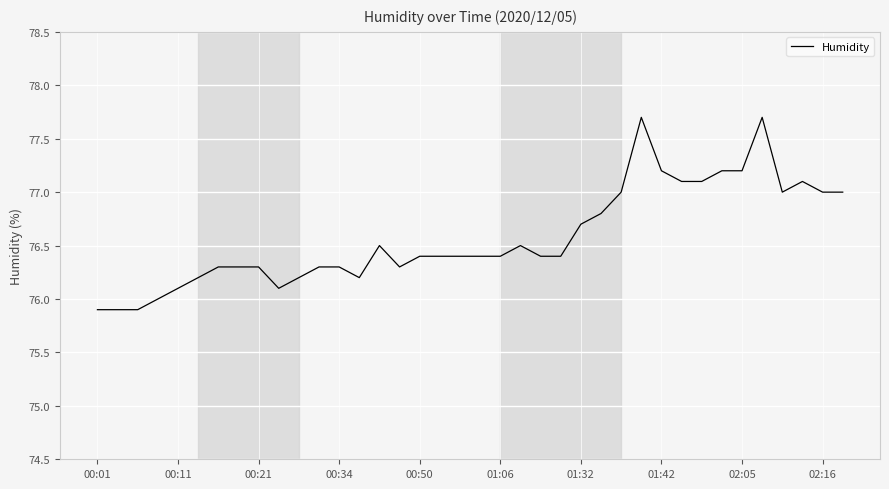

What is the average value?

76.6